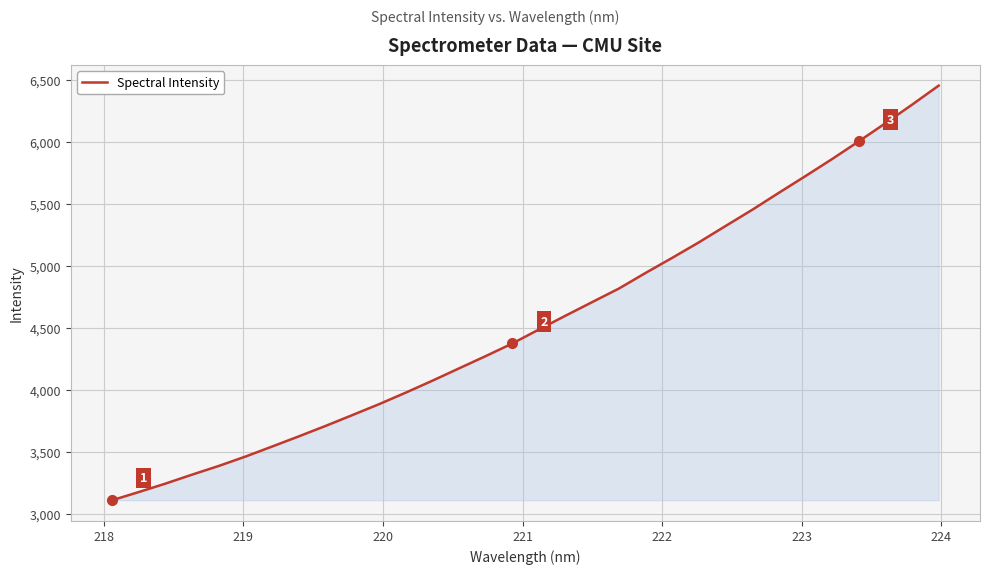

What is the maximum value shown in the chart?

6455.8